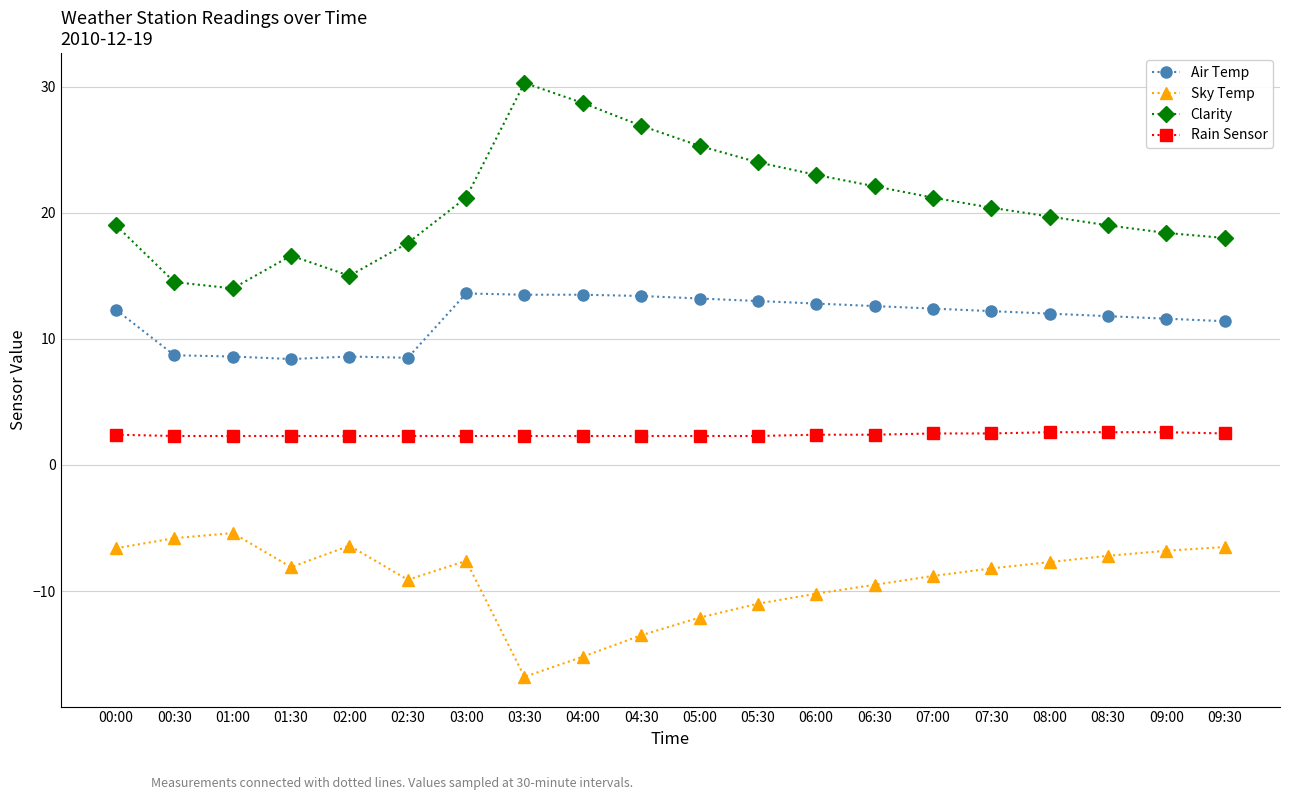

True or false: Air Temp has more than 0 interior local peaks.

True